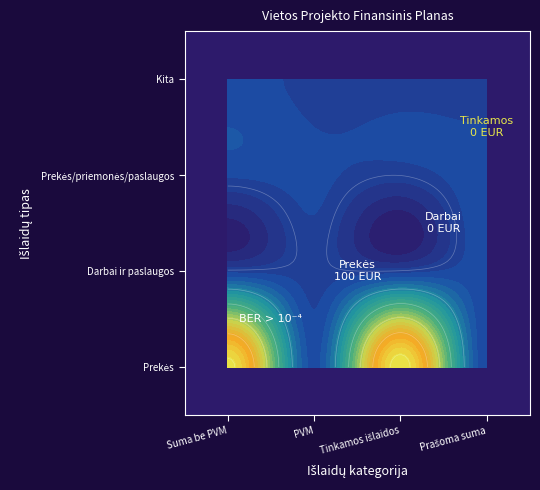

Between 3 and 1, which is larger?

3